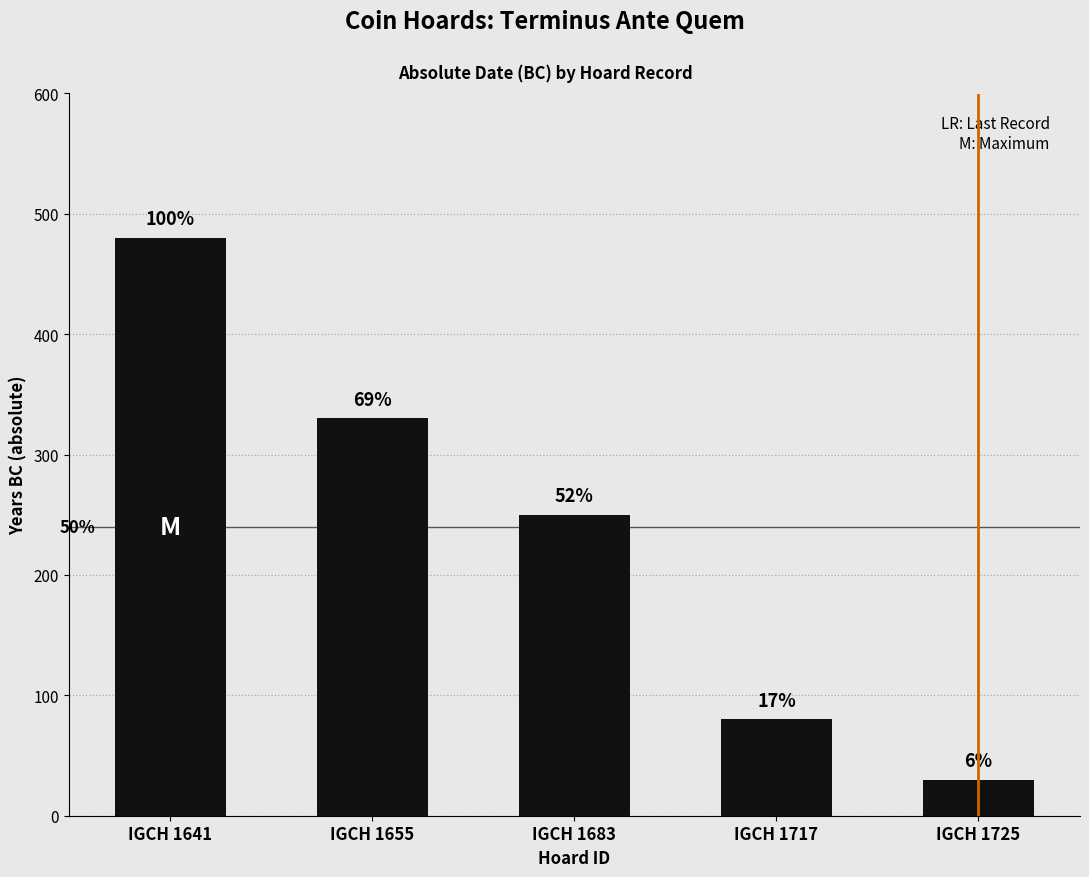

List the labels in order of value, largest first.

IGCH 1641, IGCH 1655, IGCH 1683, IGCH 1717, IGCH 1725